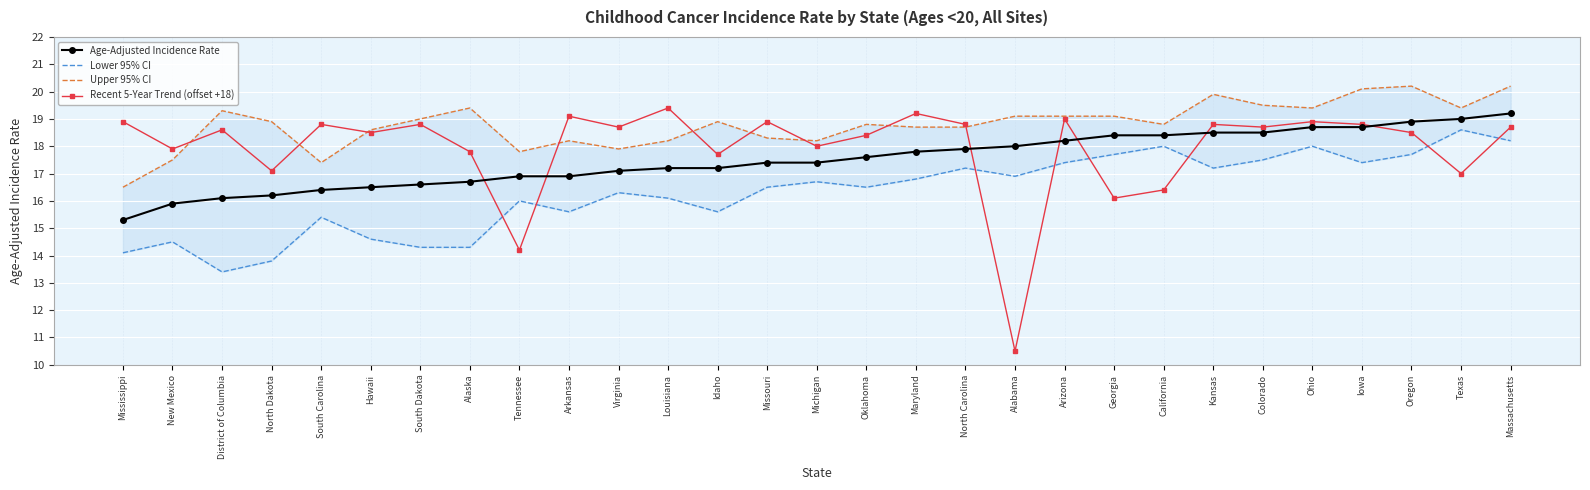

What are all the series names shown in the legend?

Age-Adjusted Incidence Rate, Lower 95% CI, Upper 95% CI, Recent 5-Year Trend (offset +18)